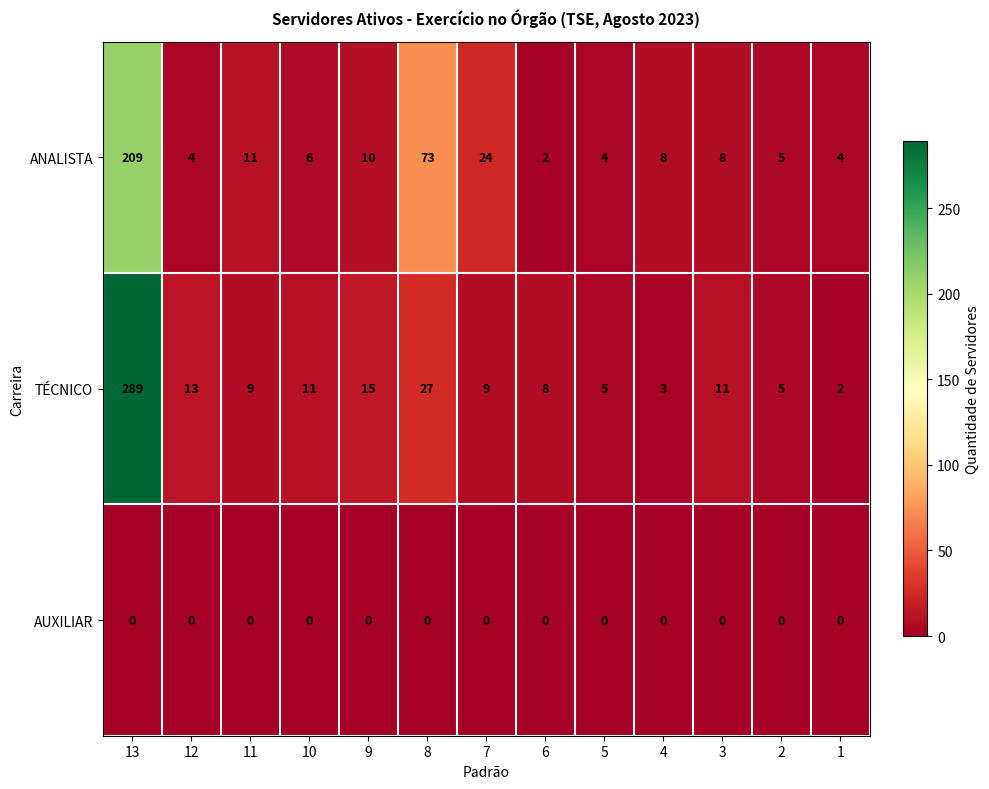

At how many categories does at least one series exceed 204?

1